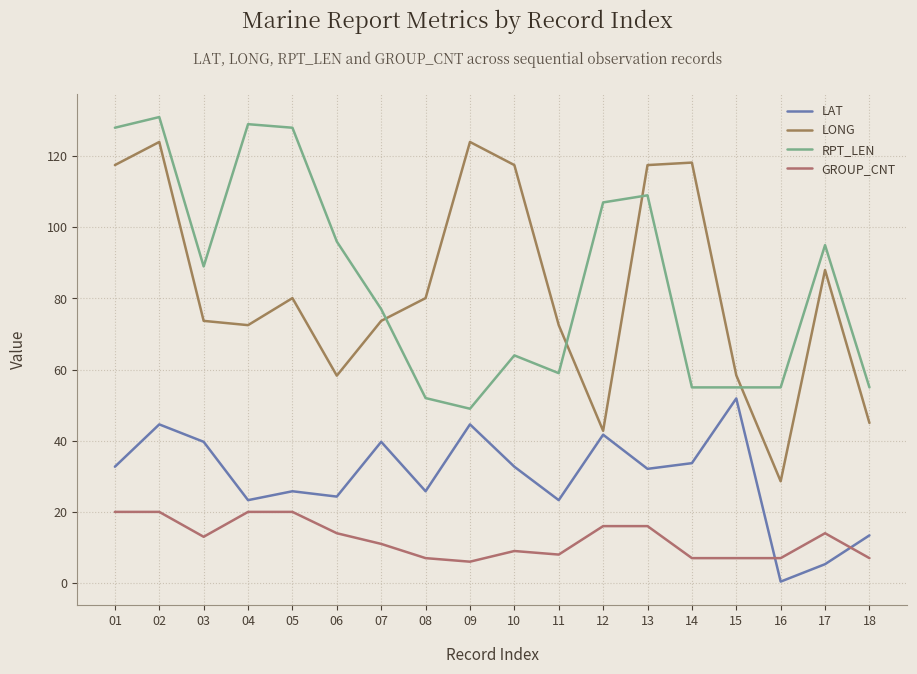

What is the maximum value for RPT_LEN?

131.0